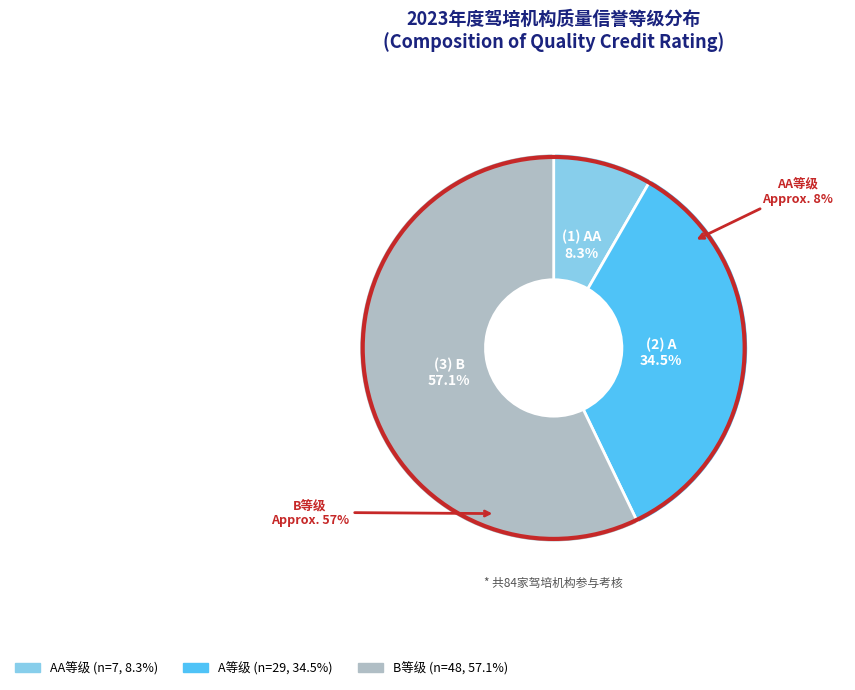

To the nearest percent, what portion does A represent?

35%